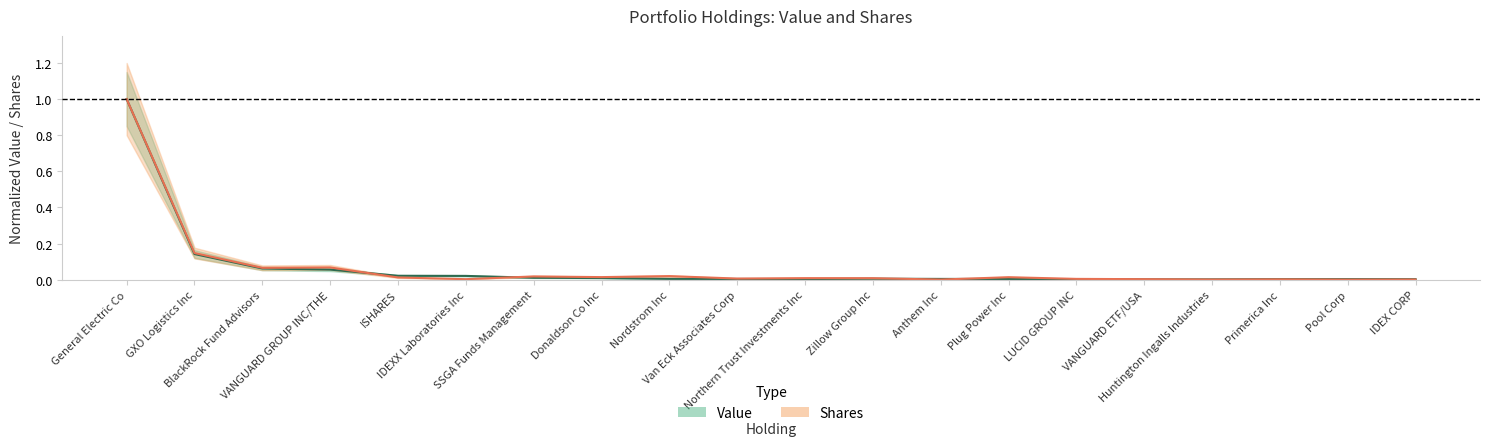

What is the difference between the second highest and minimum values in the Shares series?

0.1